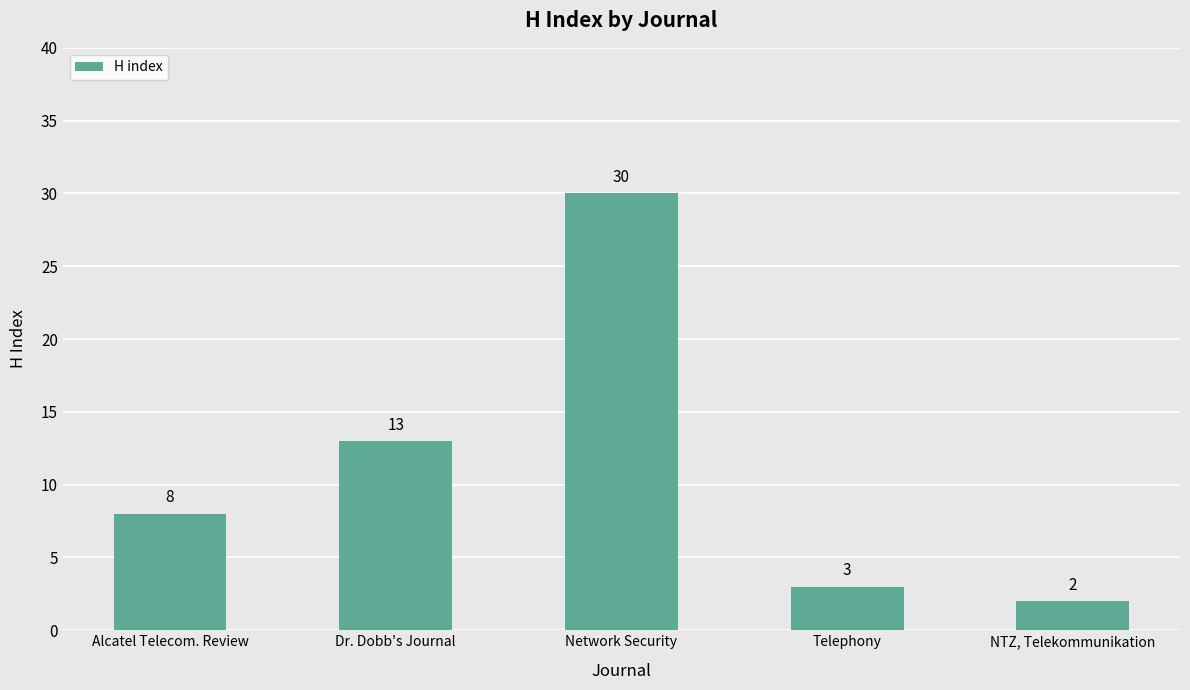

How many data points are less than 8?

2